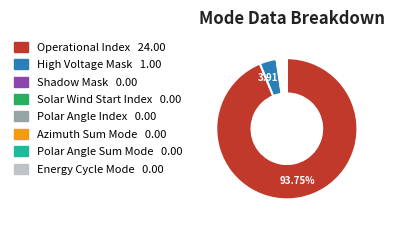

Is there a majority slice in this chart?

Yes